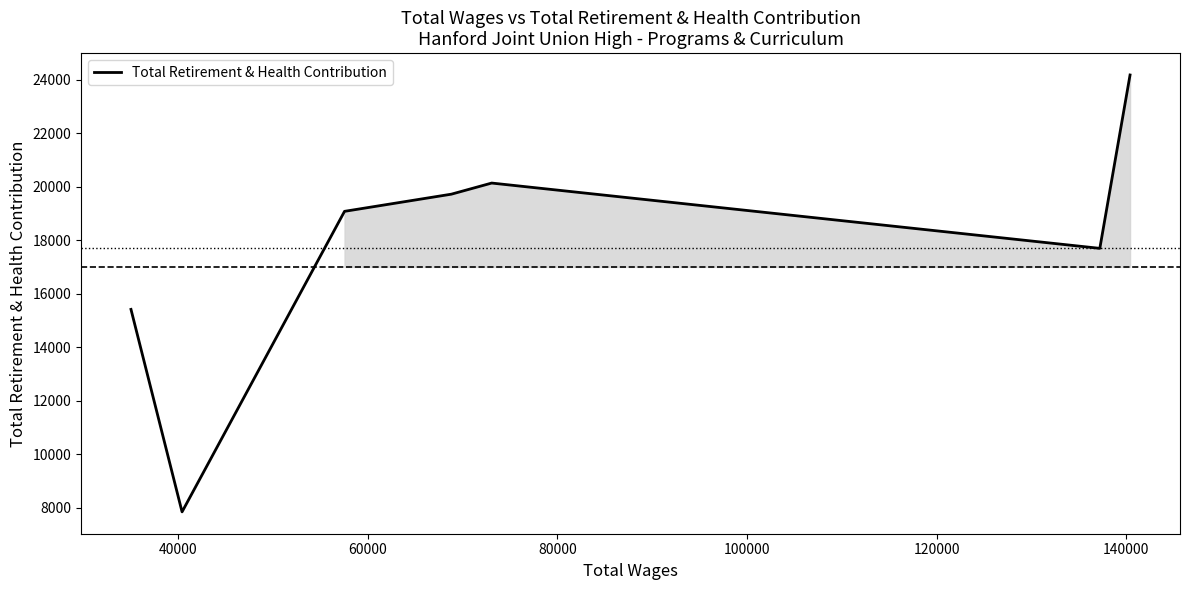

True or false: the data has more than 2 interior local peaks.

False